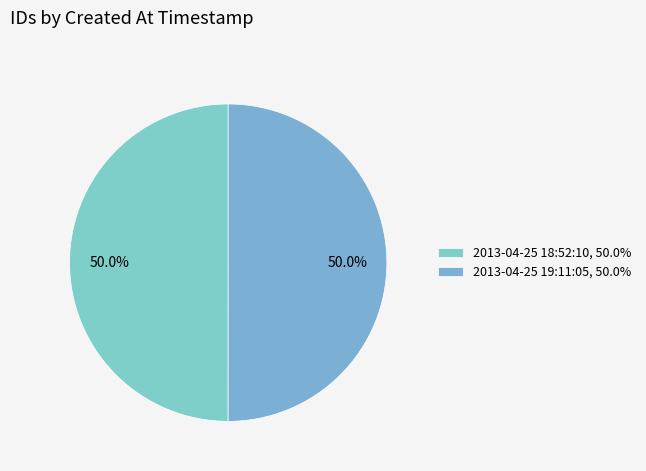

To the nearest percent, what is the combined percentage of 2013-04-25 19:11:05 and 2013-04-25 18:52:10?

100%